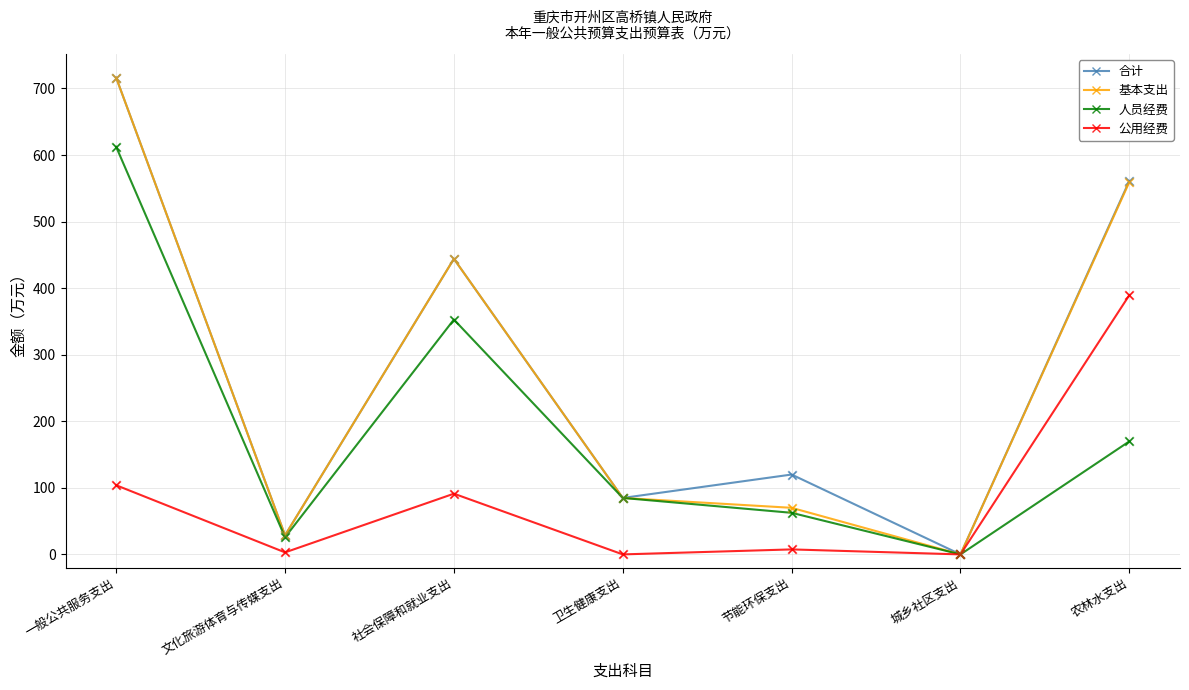

What is the spread (max minus min) of values at 农林水支出?

391.3